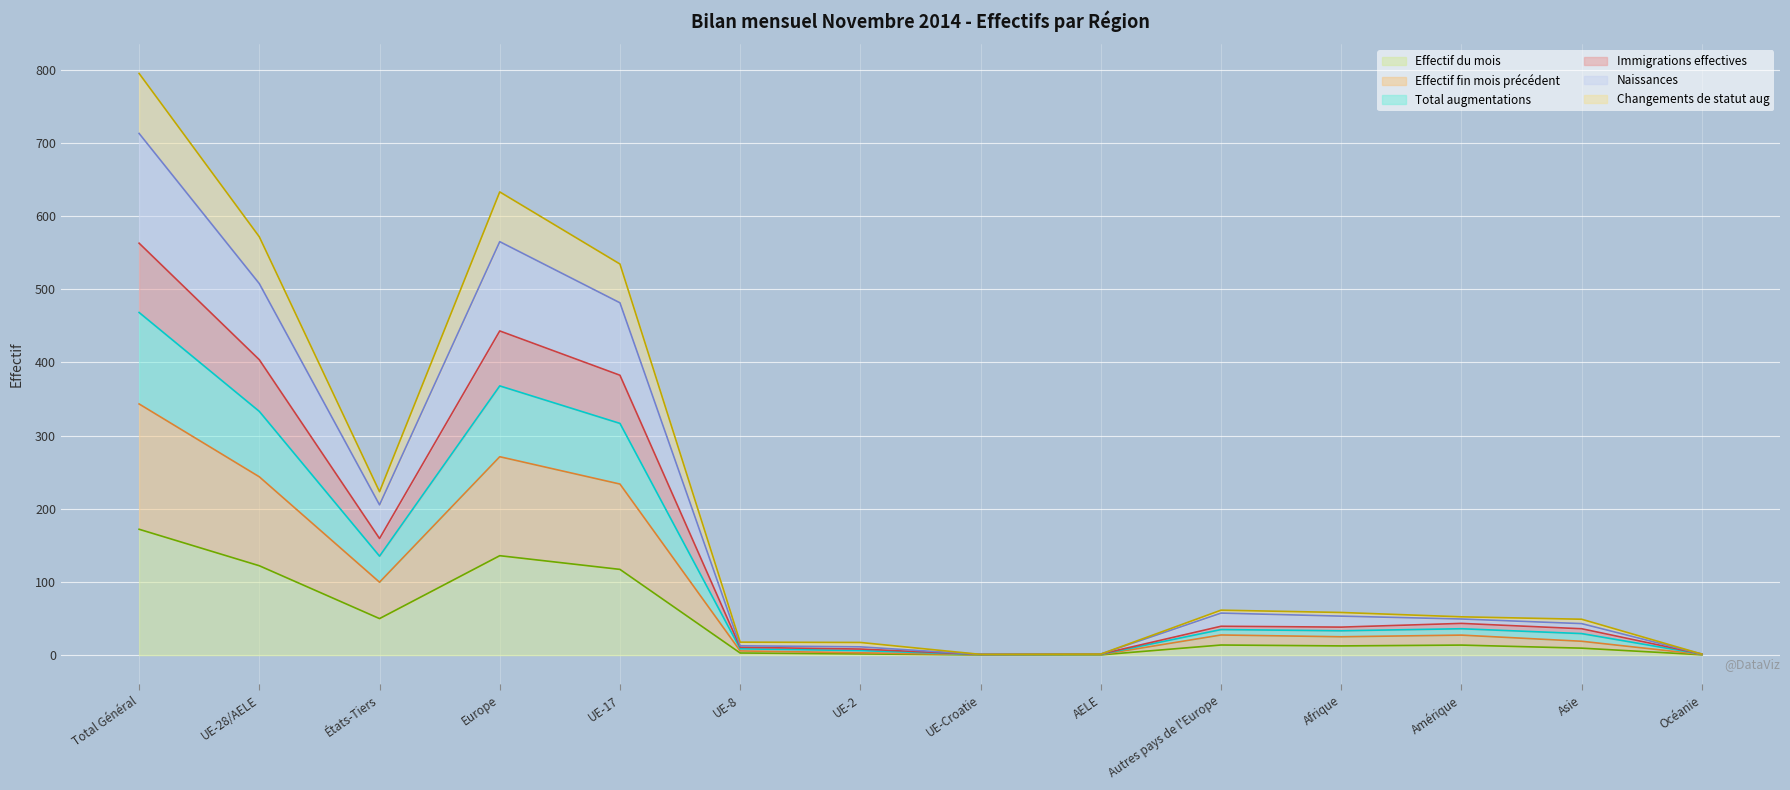

At which label does Effectif du mois reach its peak?

Total Général